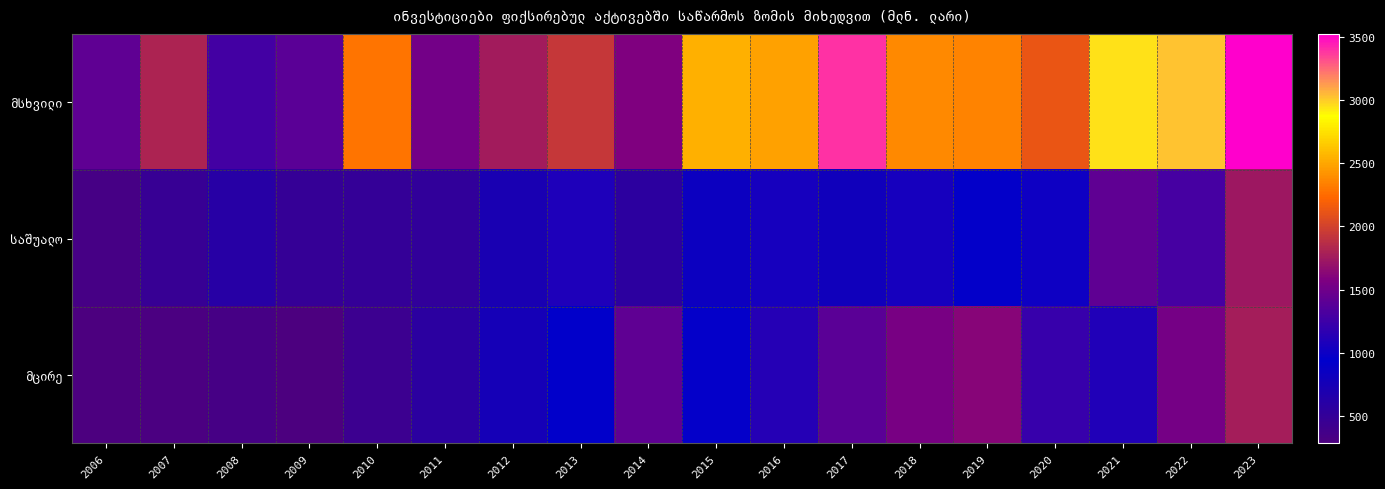

What is the greatest value displayed?

3526.8